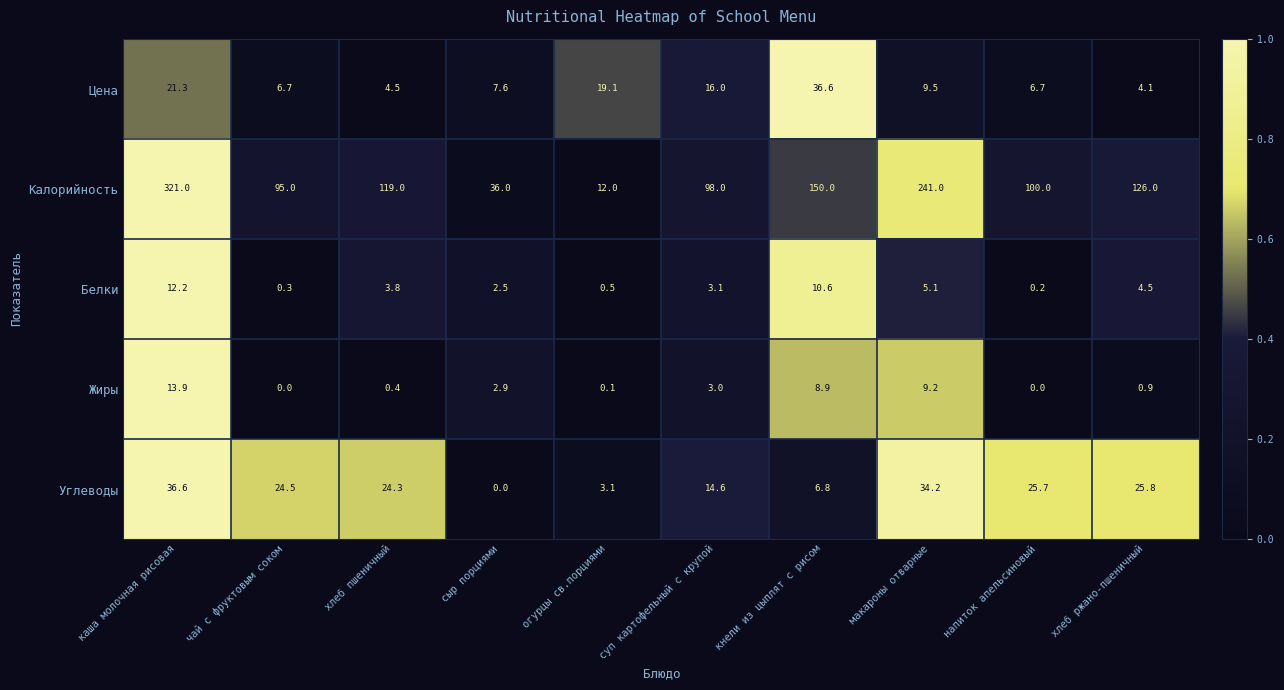

What is the highest value of the Калорийность series?

321.0